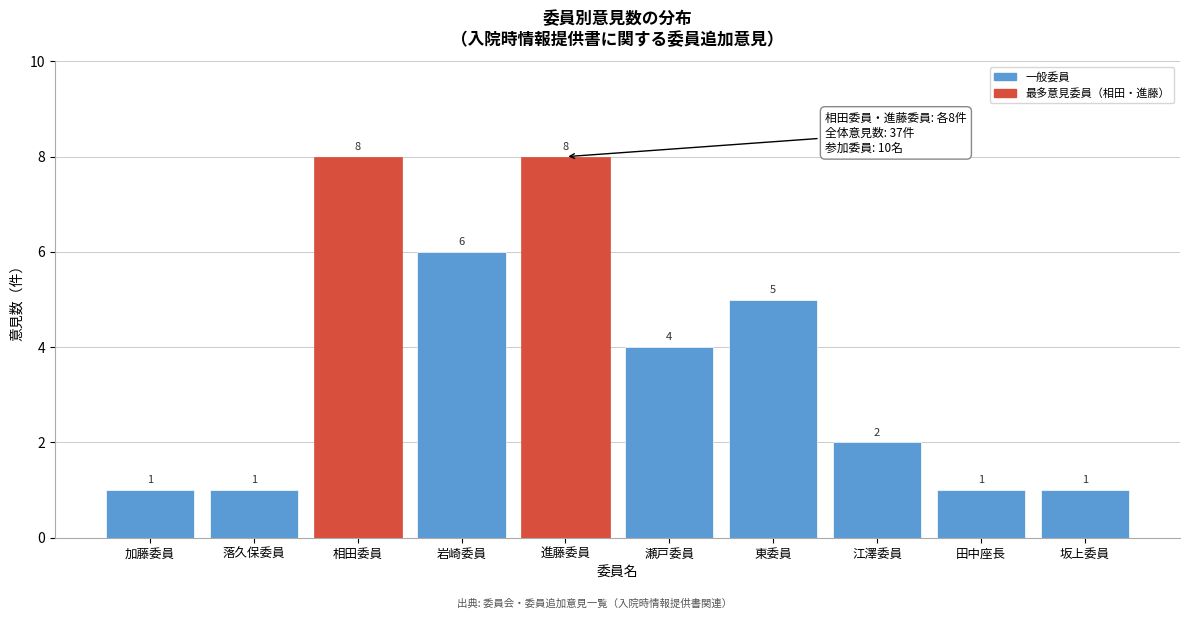

Reading right to left, extract all data points from this chart.

坂上委員=1	田中座長=1	江澤委員=2	東委員=5	瀬戸委員=4	進藤委員=8	岩崎委員=6	相田委員=8	落久保委員=1	加藤委員=1